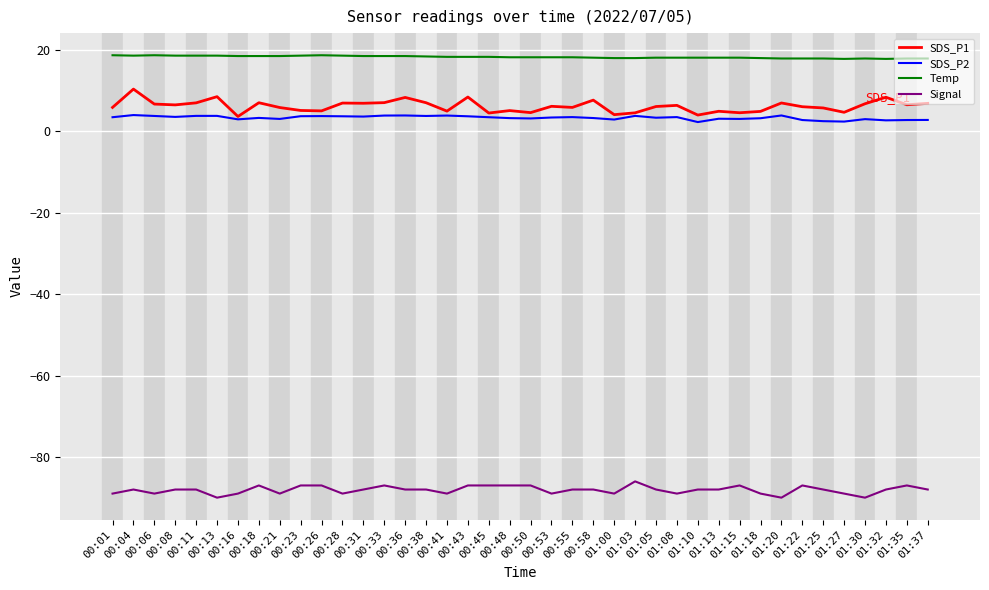

What is the smallest value displayed?

-90.0